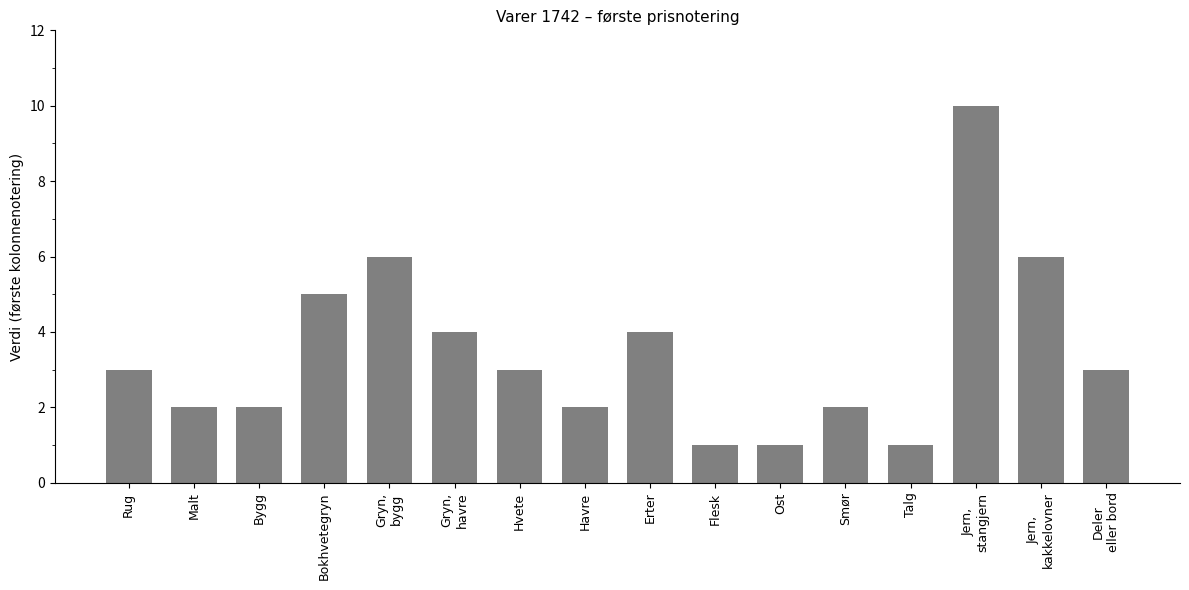

What is the greatest value displayed?

10